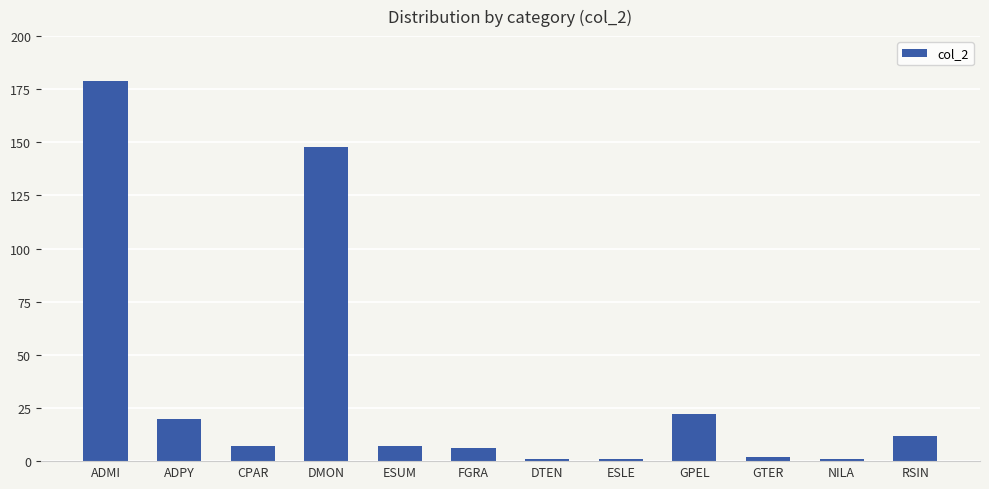

What is the minimum value shown in the chart?

1